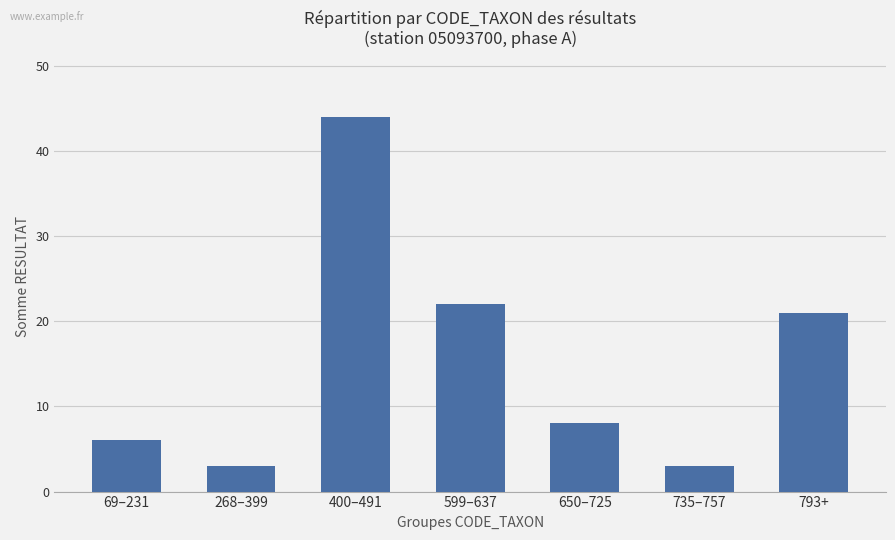

Are the bars grouped side by side (vs. stacked)?

No